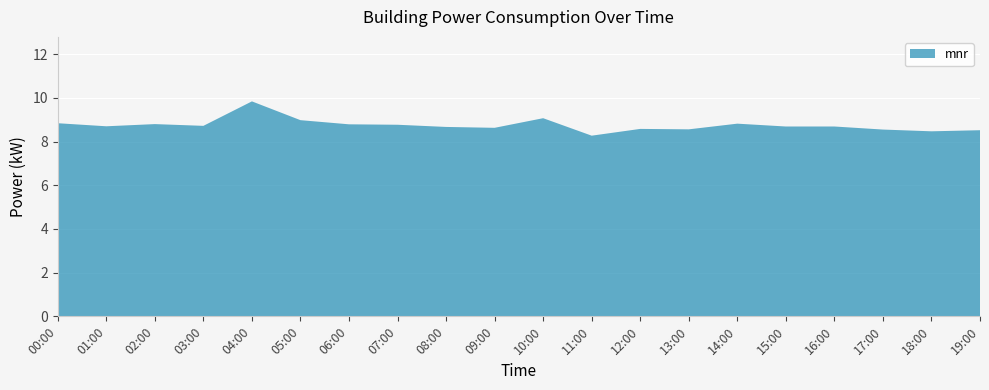

Reading left to right, extract all data points from this chart.

8.8	8.7	8.8	8.7	9.8	9.0	8.8	8.8	8.7	8.6	9.1	8.3	8.6	8.6	8.8	8.7	8.7	8.6	8.5	8.5